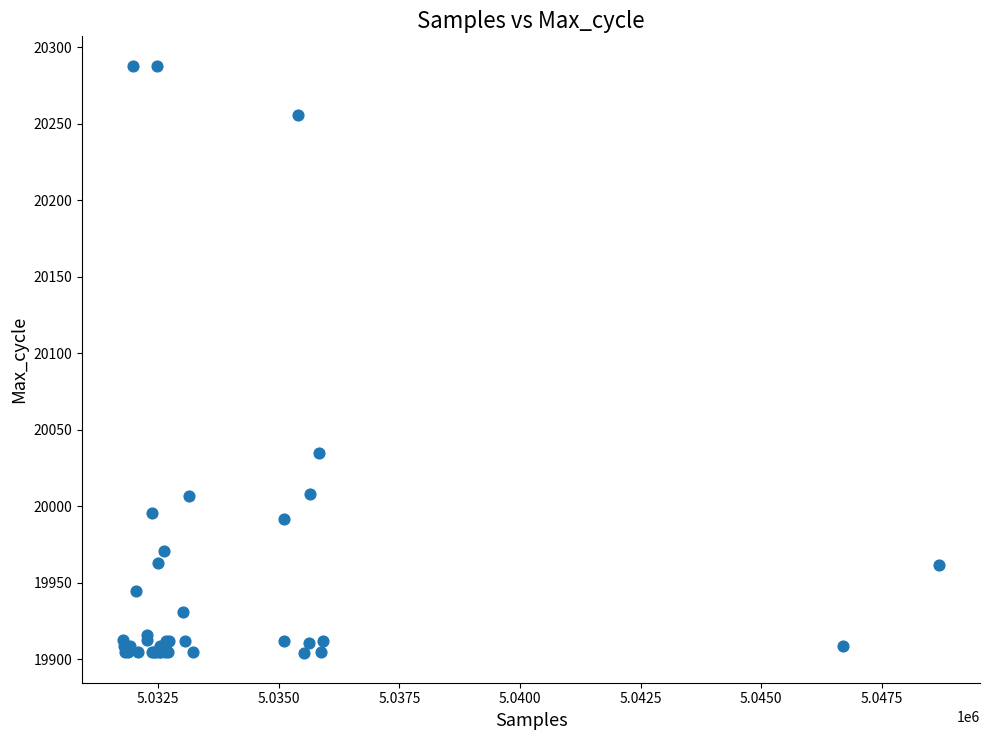

What Y value in the scatter plot is closest to 20096?

20035